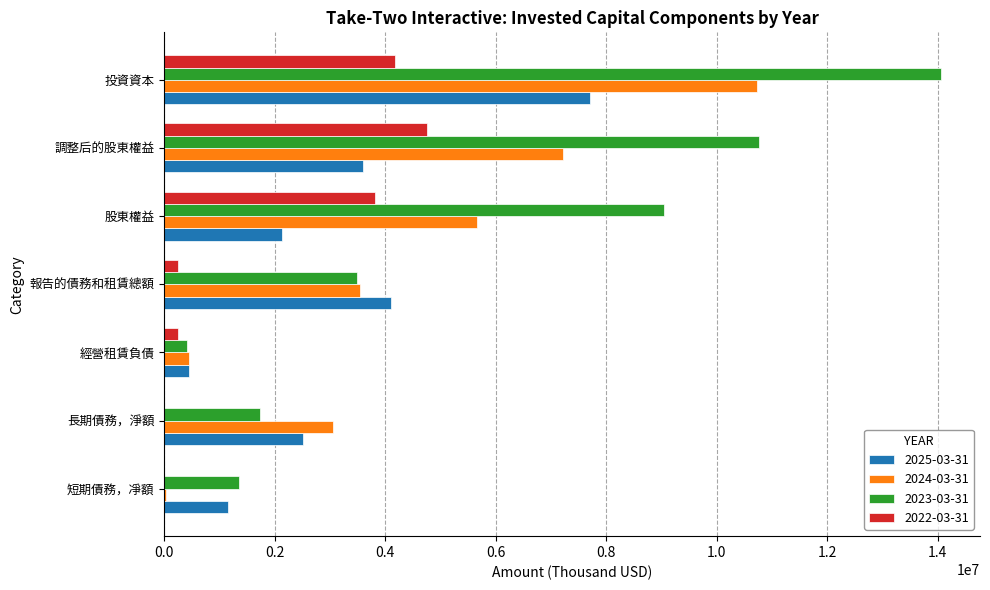

Which category has the highest value in the 2023-03-31 series?

投資資本